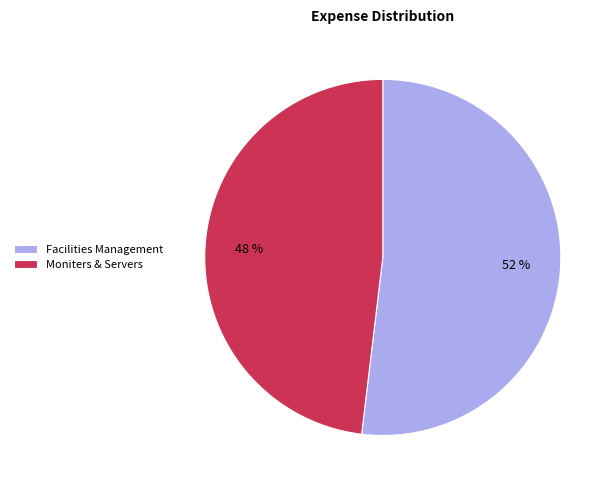

What percentage is the Moniters & Servers slice, to the nearest percent?

48%